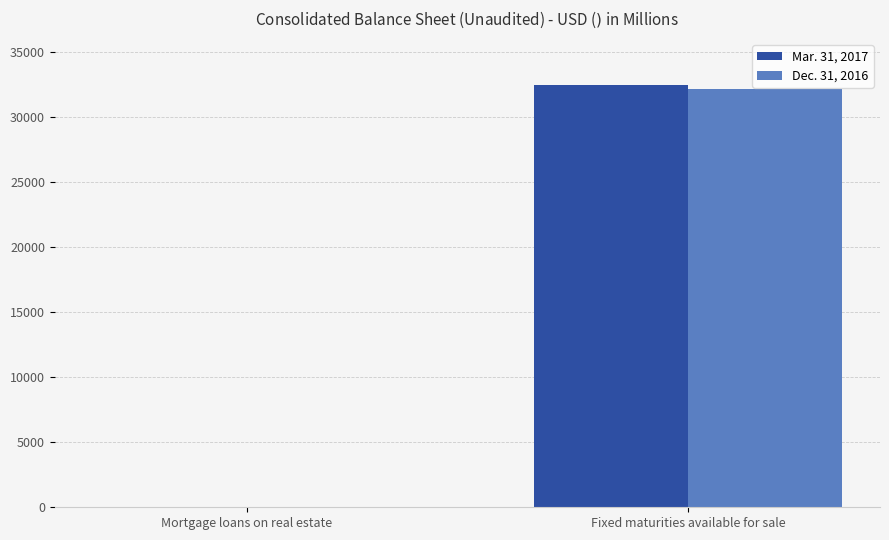

At which category is the sum across all series the highest?

Fixed maturities available for sale